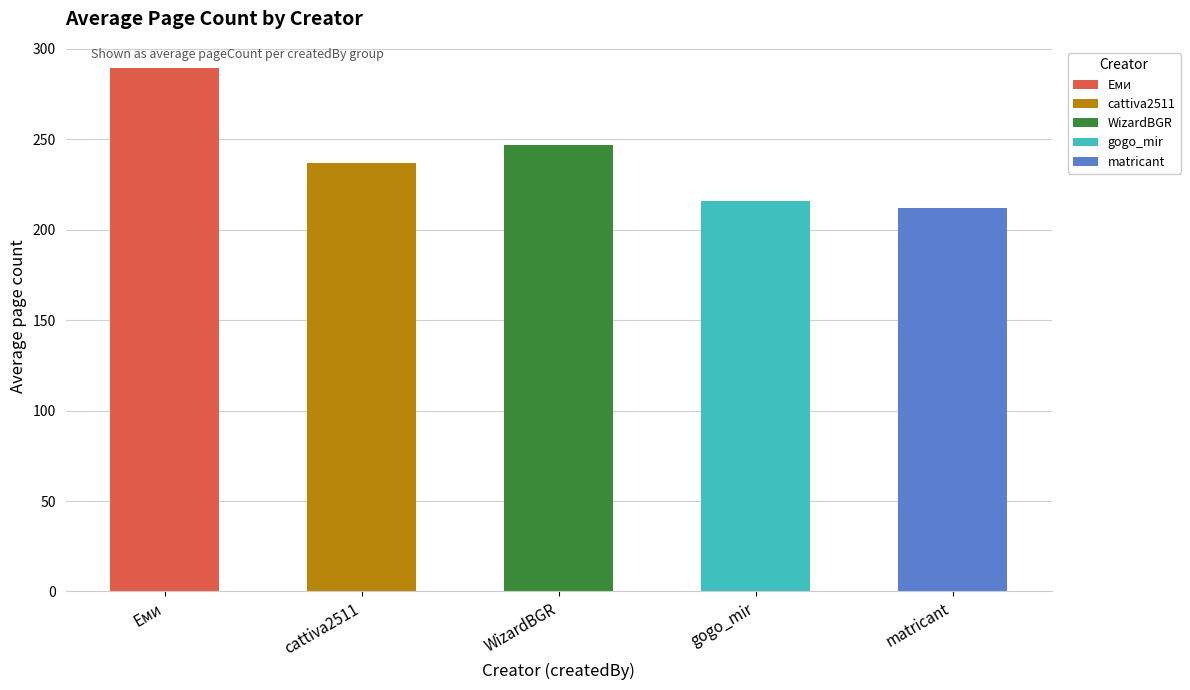

Rank the categories by value from highest to lowest.

Еми, WizardBGR, cattiva2511, gogo_mir, matricant